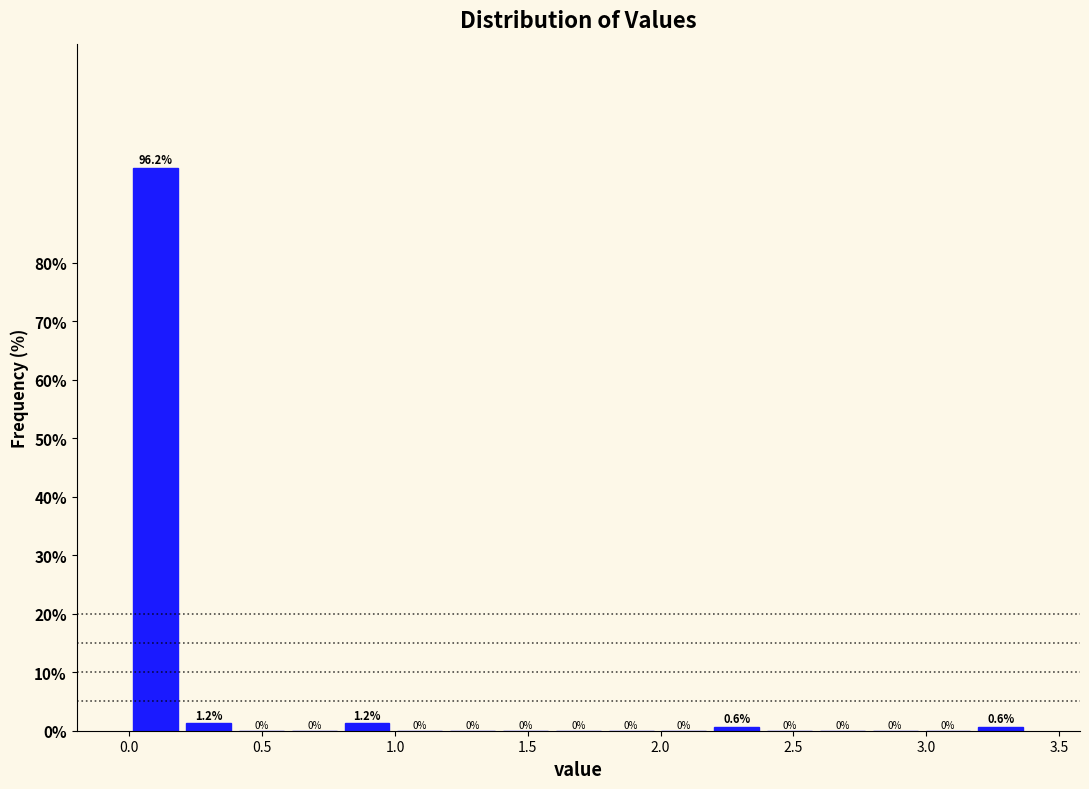

Read against the x-axis, roughly where is the centre of the tallest bar?

0.10